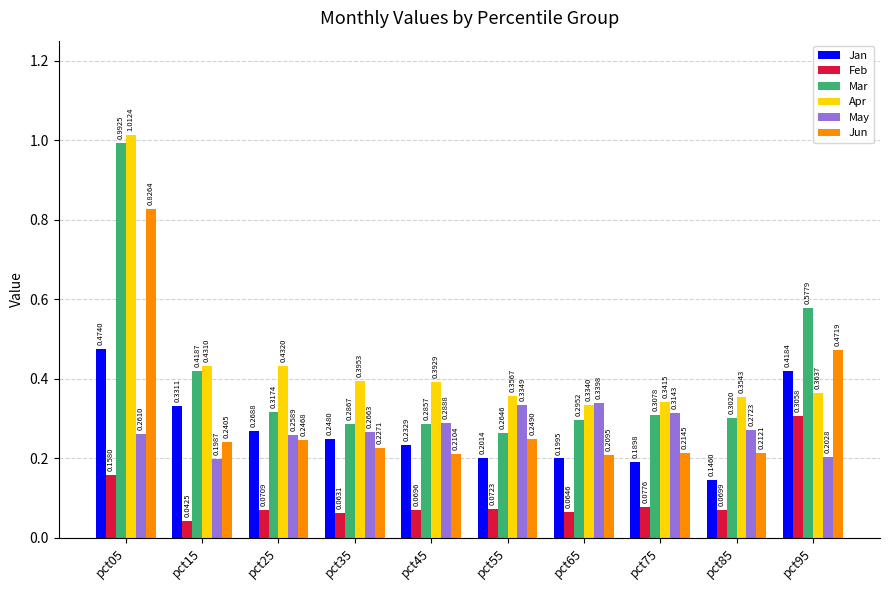

Rank the categories by Feb value from highest to lowest.

pct95, pct05, pct75, pct55, pct25, pct85, pct45, pct65, pct35, pct15